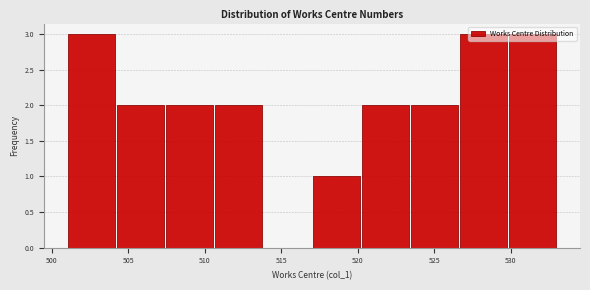

What is the height of the bar covering 504.2 to 507.4 on the x-axis? Neither the bar edges nor the heights are printed on the chart, so give them approximately, as read against the axes.

2